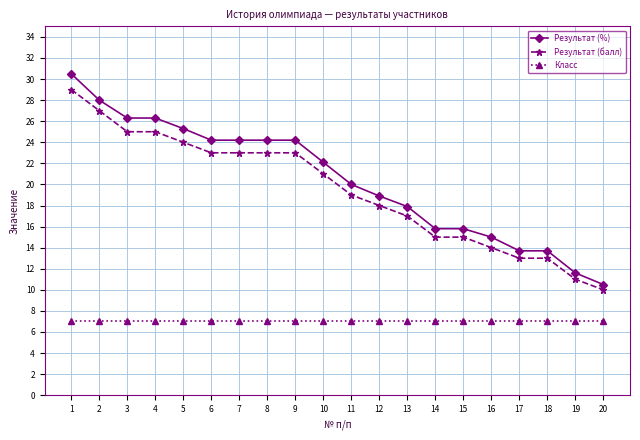

What is the difference between the maximum and minimum values in the Результат (балл) series?

19.0